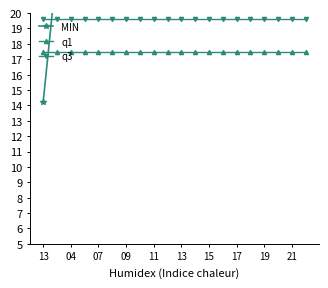

Is this an area chart (filled region under the line)?

No